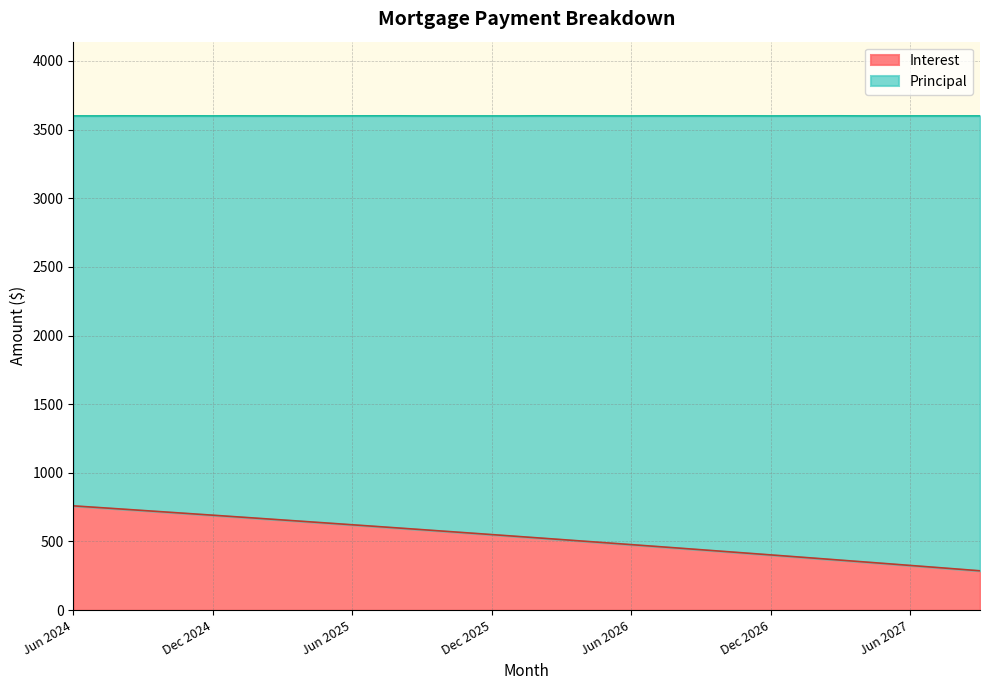

What is the label of the 37th point from the right?

Sep 2024